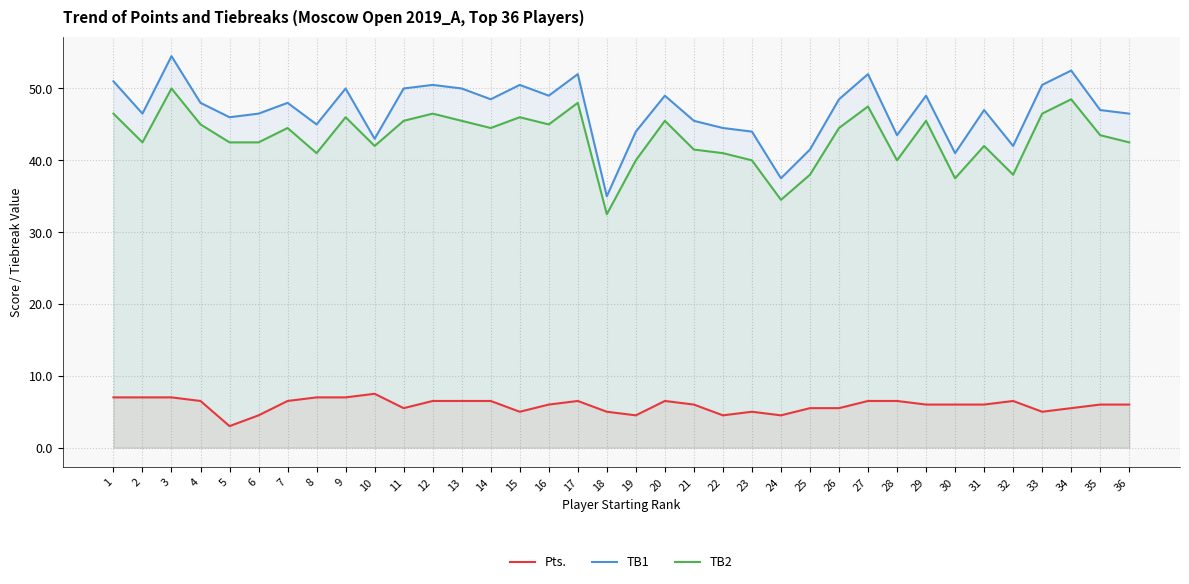

Which series has the largest range (max minus min)?

TB1